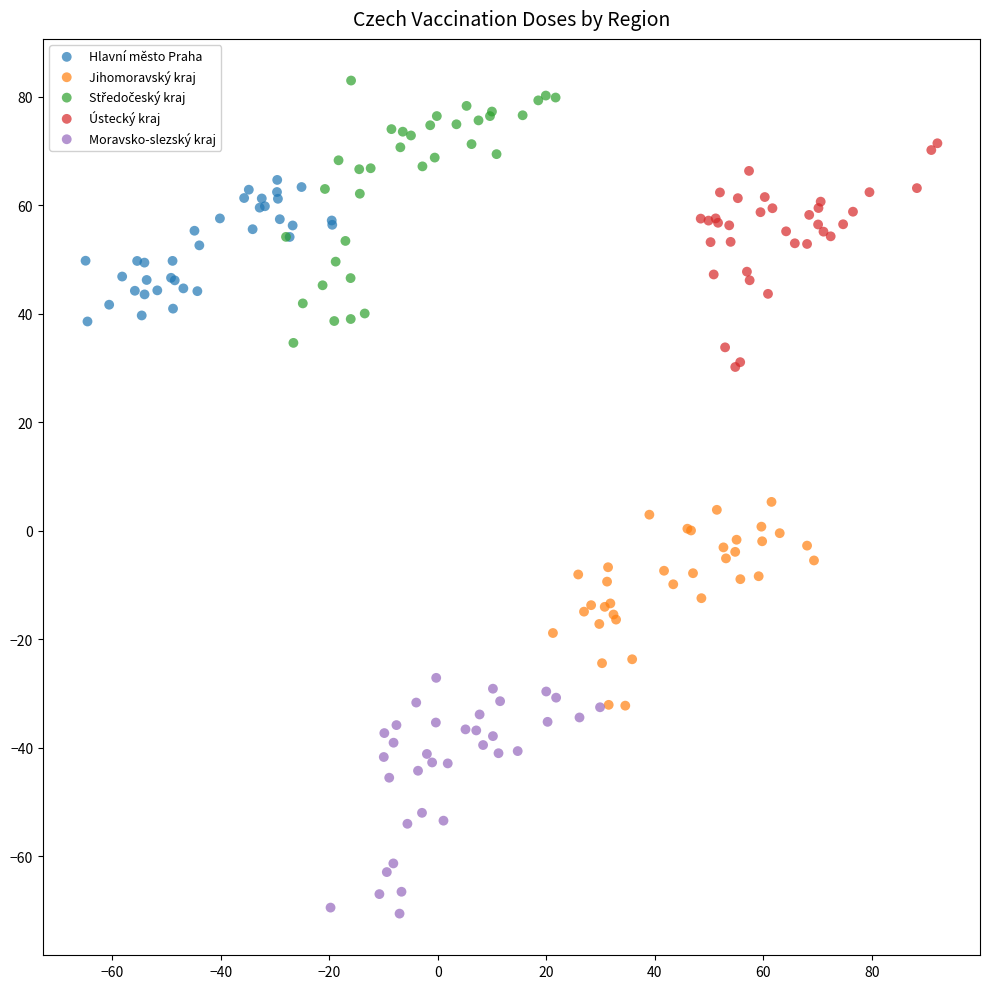

Which series contains the lowest Y value?

Moravsko-slezský kraj